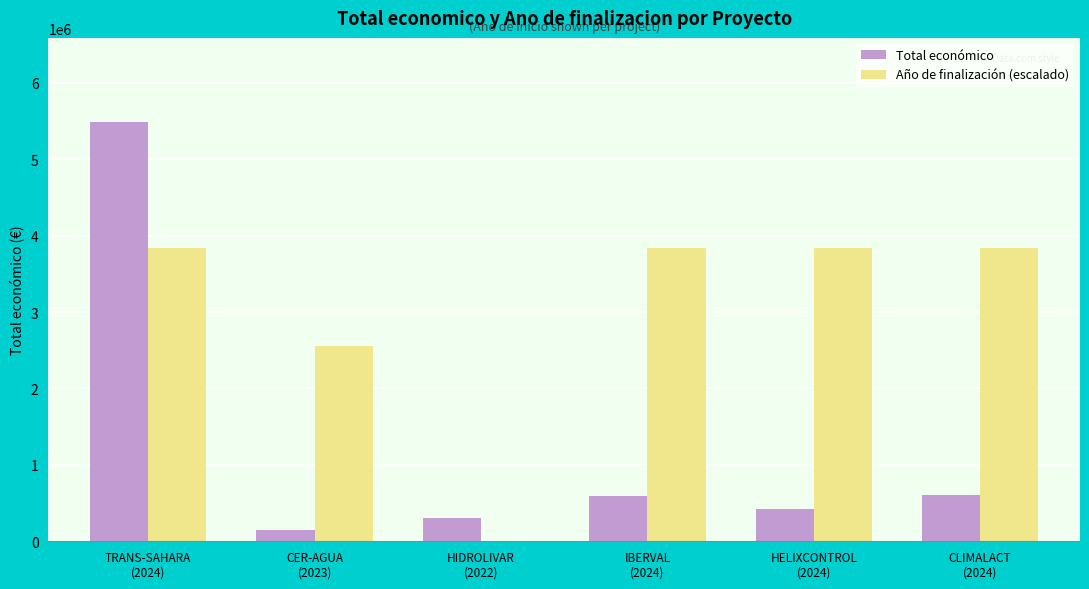

Is it true that Año de finalización (escalado) equals 4091215.3 at CER-AGUA
(2023)?

False